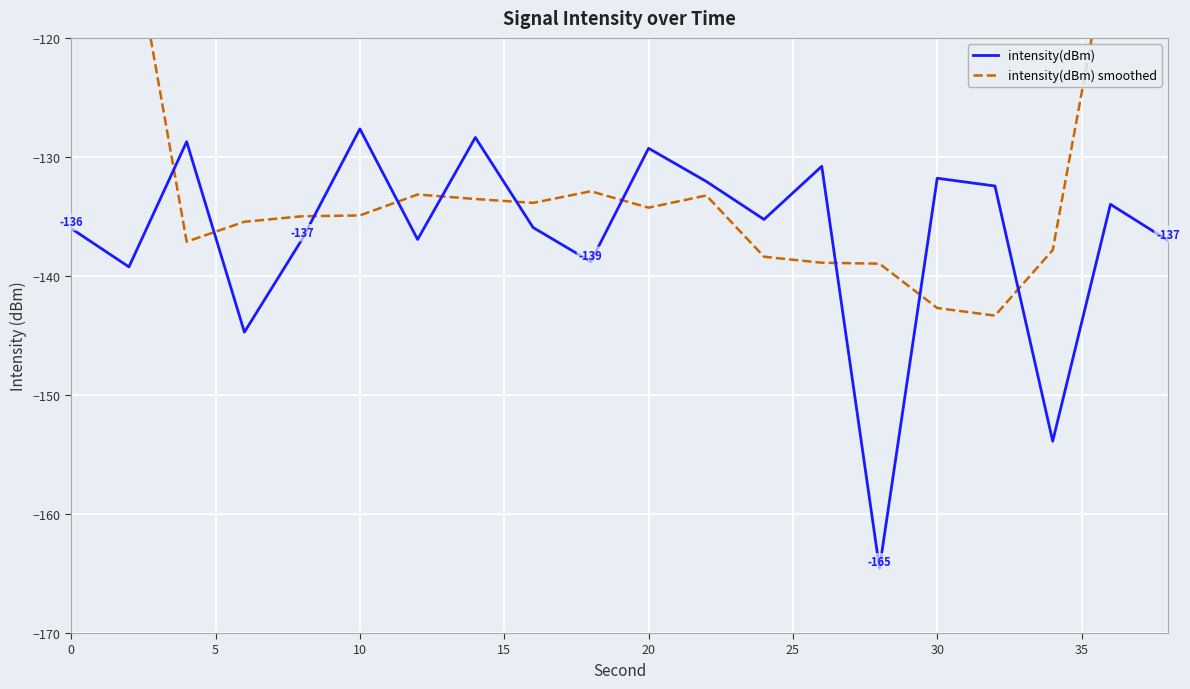

Which series has the widest spread of values?

intensity(dBm) smoothed